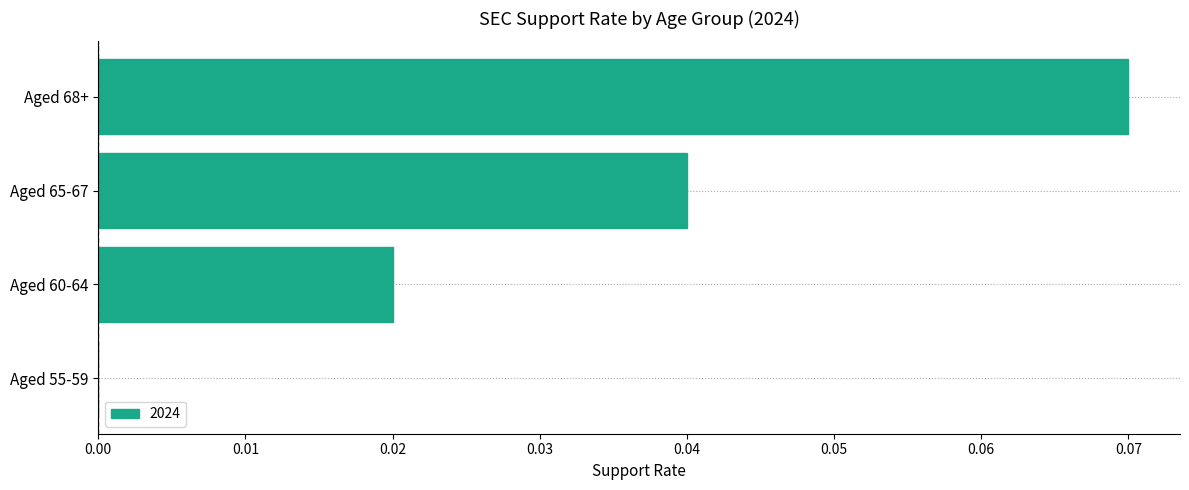

Which category has the highest value across all series?

Aged 68+